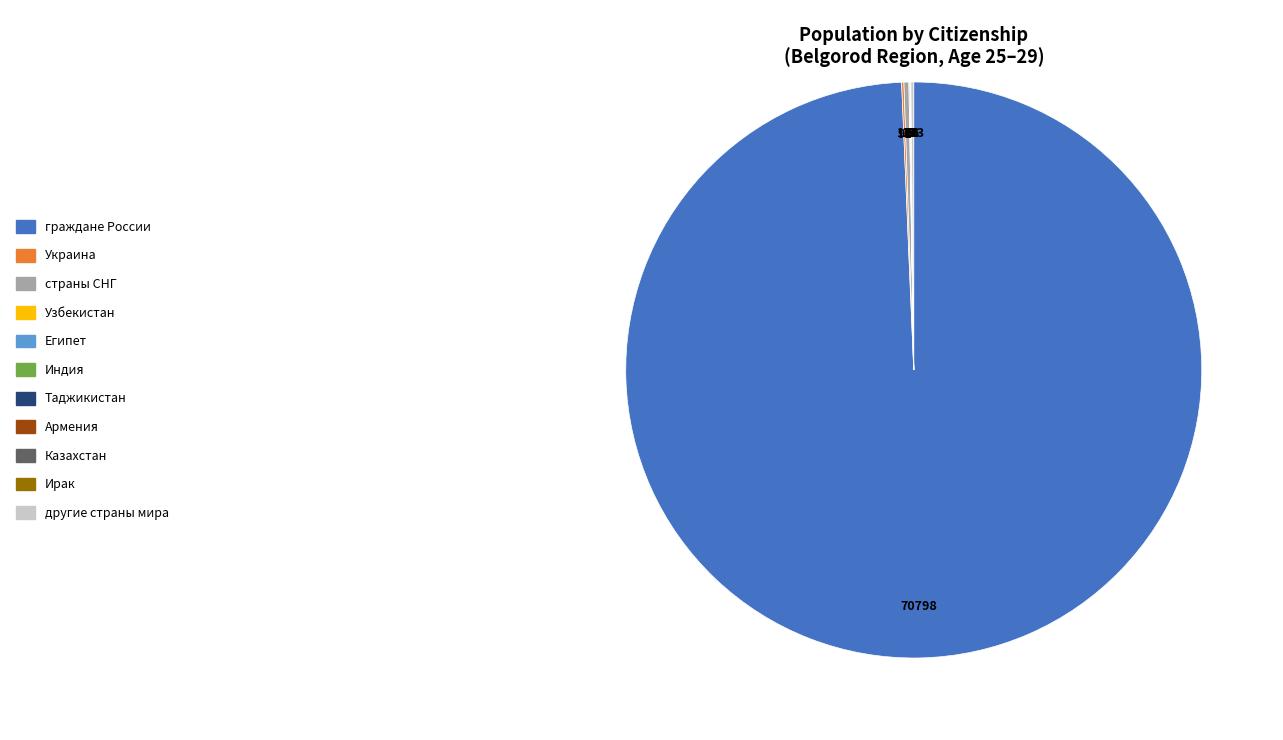

True or false: граждане России accounts for 99% of the total.

True